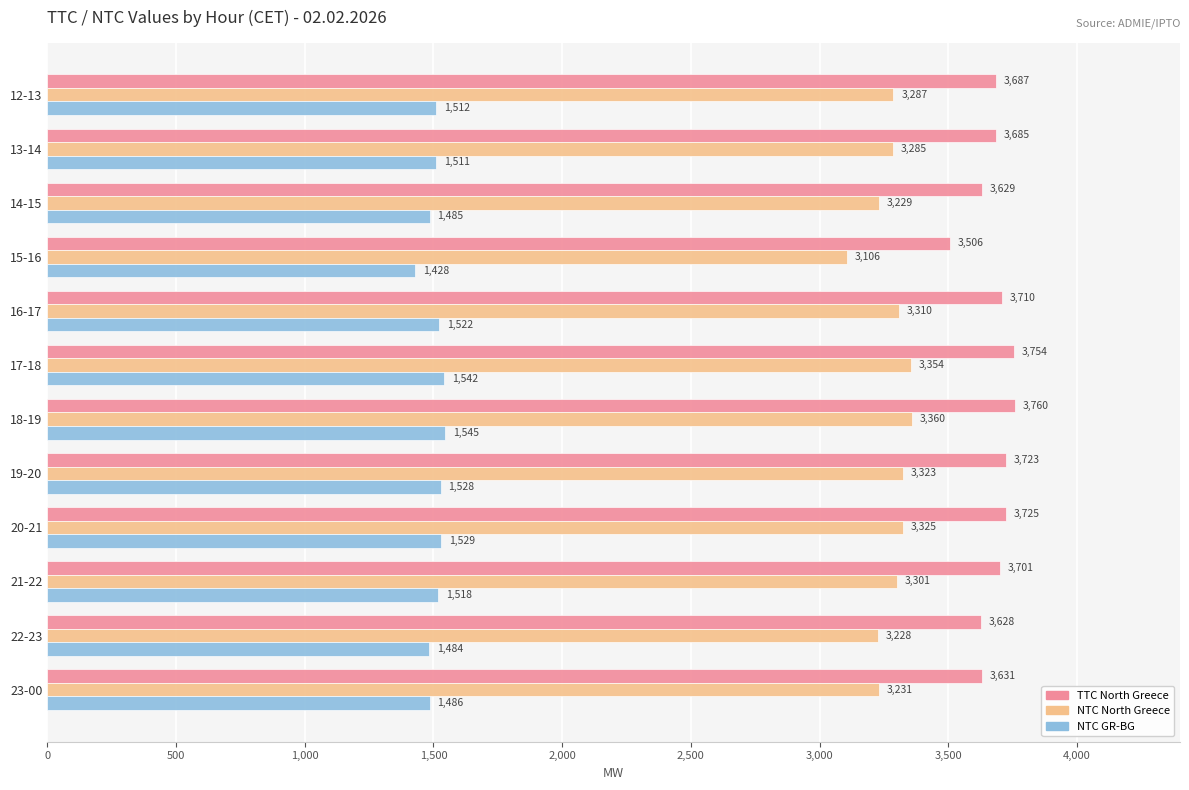

What value does the NTC GR-BG series have at 13-14, to the nearest 5?

1510